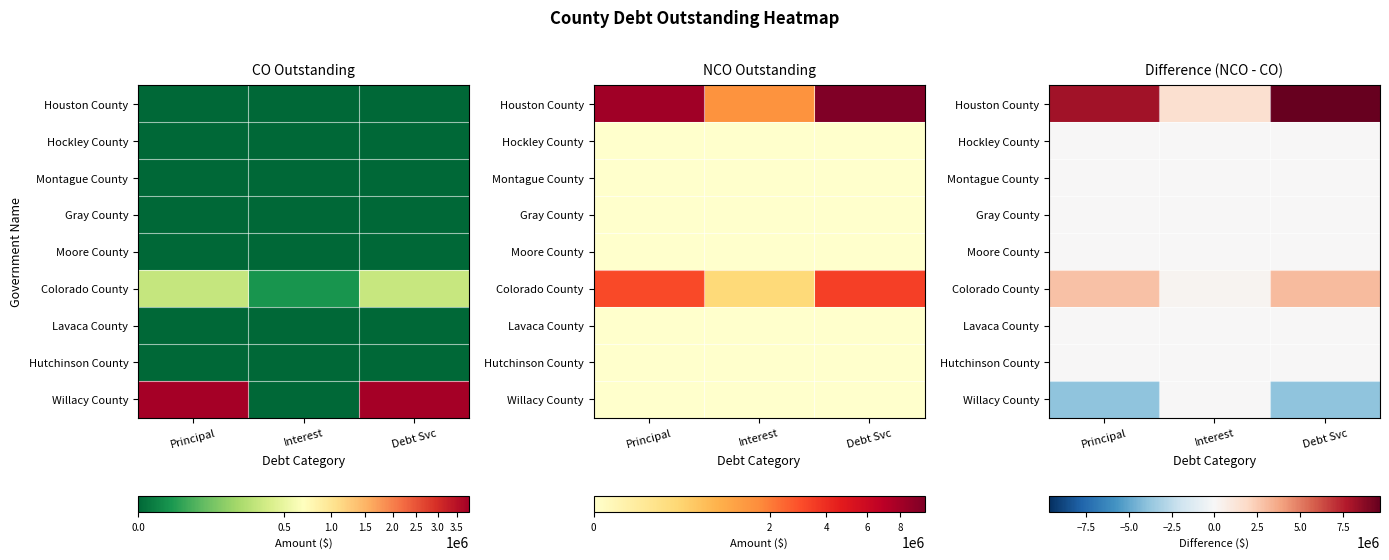

How many categories are shown in the chart?

3